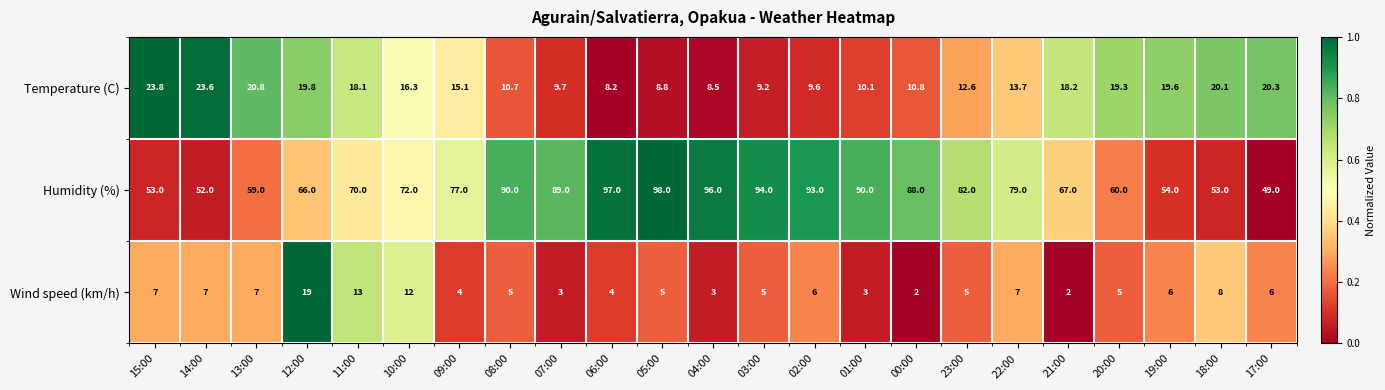

Rank the series at 00:00 from lowest to highest value.

Wind speed (km/h), Temperature (C), Humidity (%)